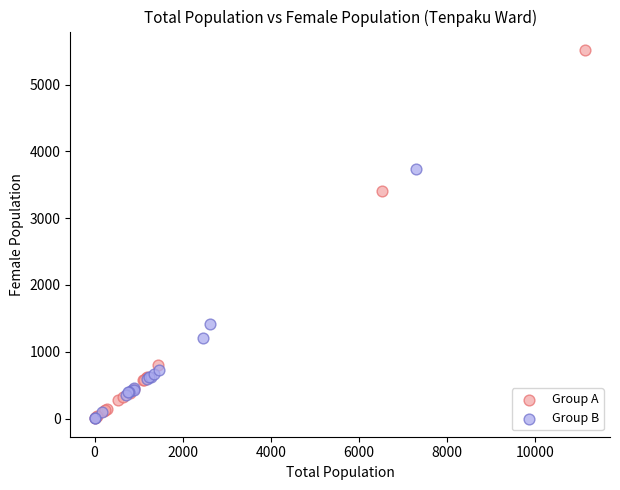

Which series contains the highest Y value?

Group A